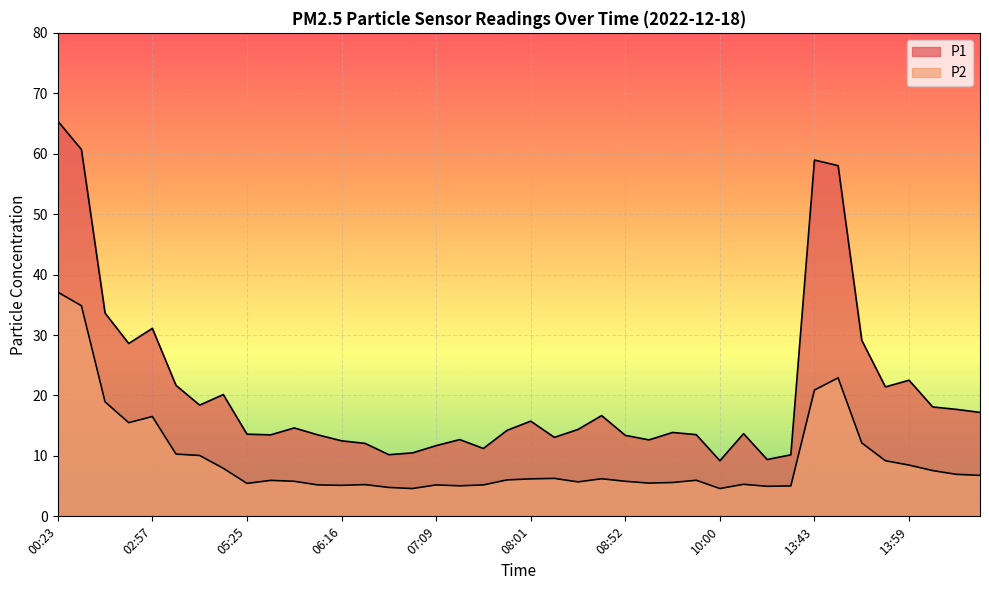

Where does the P1 series first go above 14?

00:23